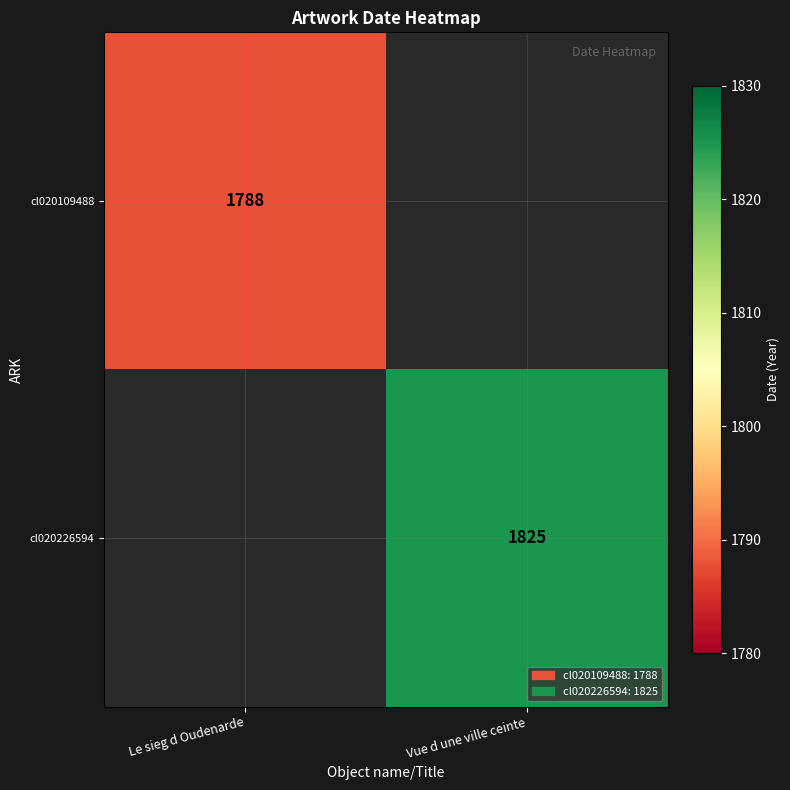

Is it true that cl020109488 equals 2581 at Le sieg d Oudenarde?

False